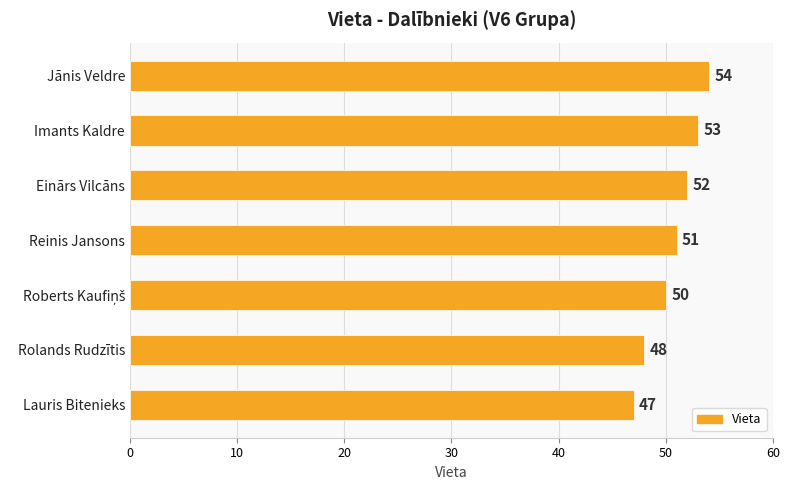

Reading bottom to top, list all the values displayed in this chart.

47	48	50	51	52	53	54